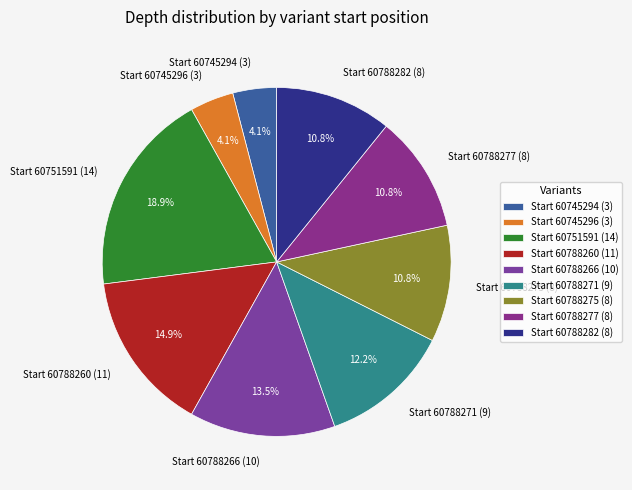

Does any single category account for the majority?

No